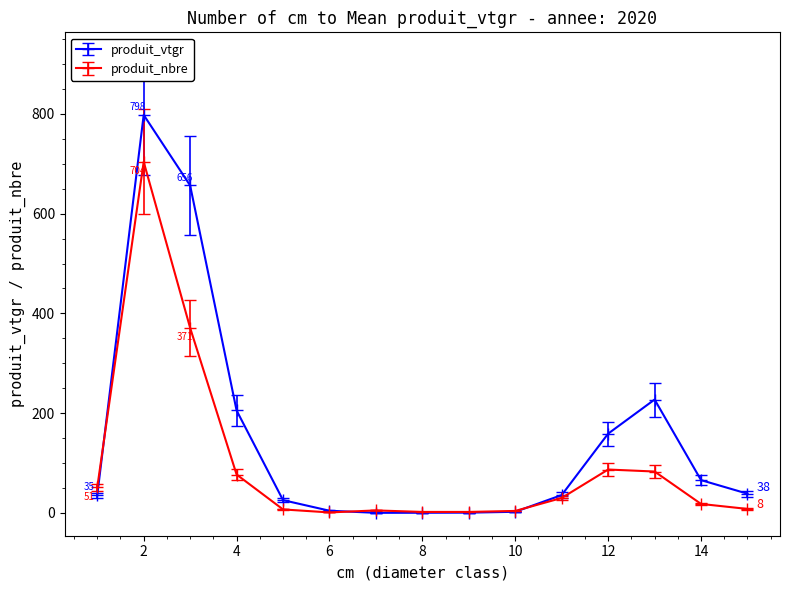

Which series has the largest range (max minus min)?

produit_vtgr